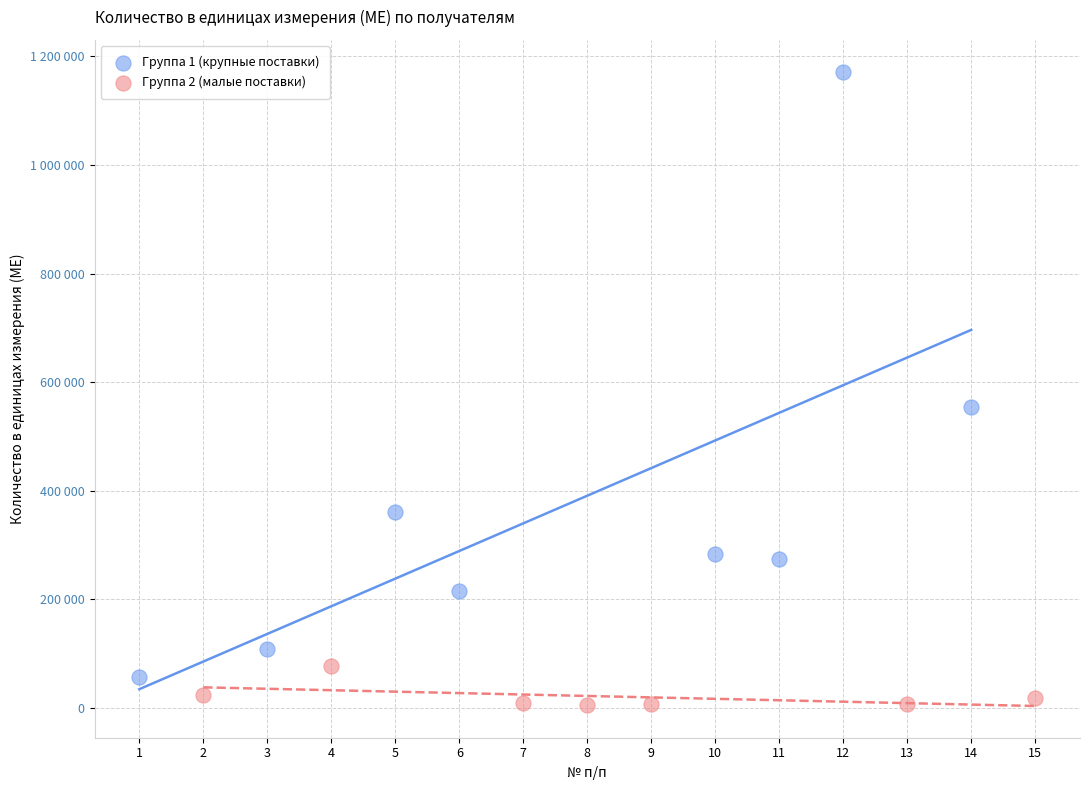

Which series contains the highest Y value?

Группа 1 (крупные поставки)